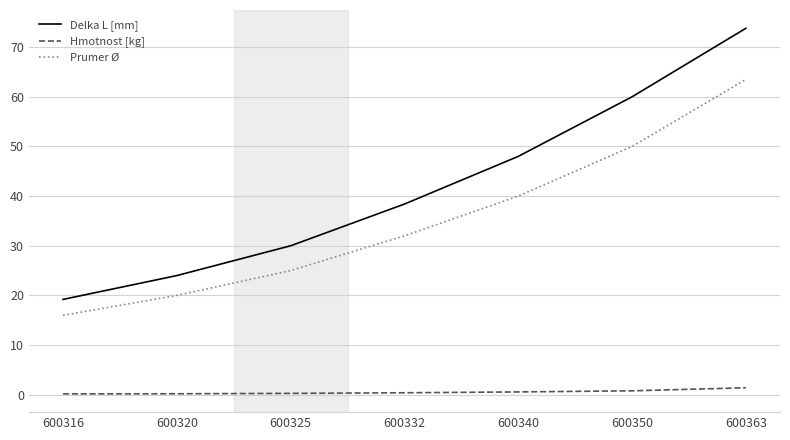

What is the difference between the maximum and second lowest values in the Delka L [mm] series?

49.8